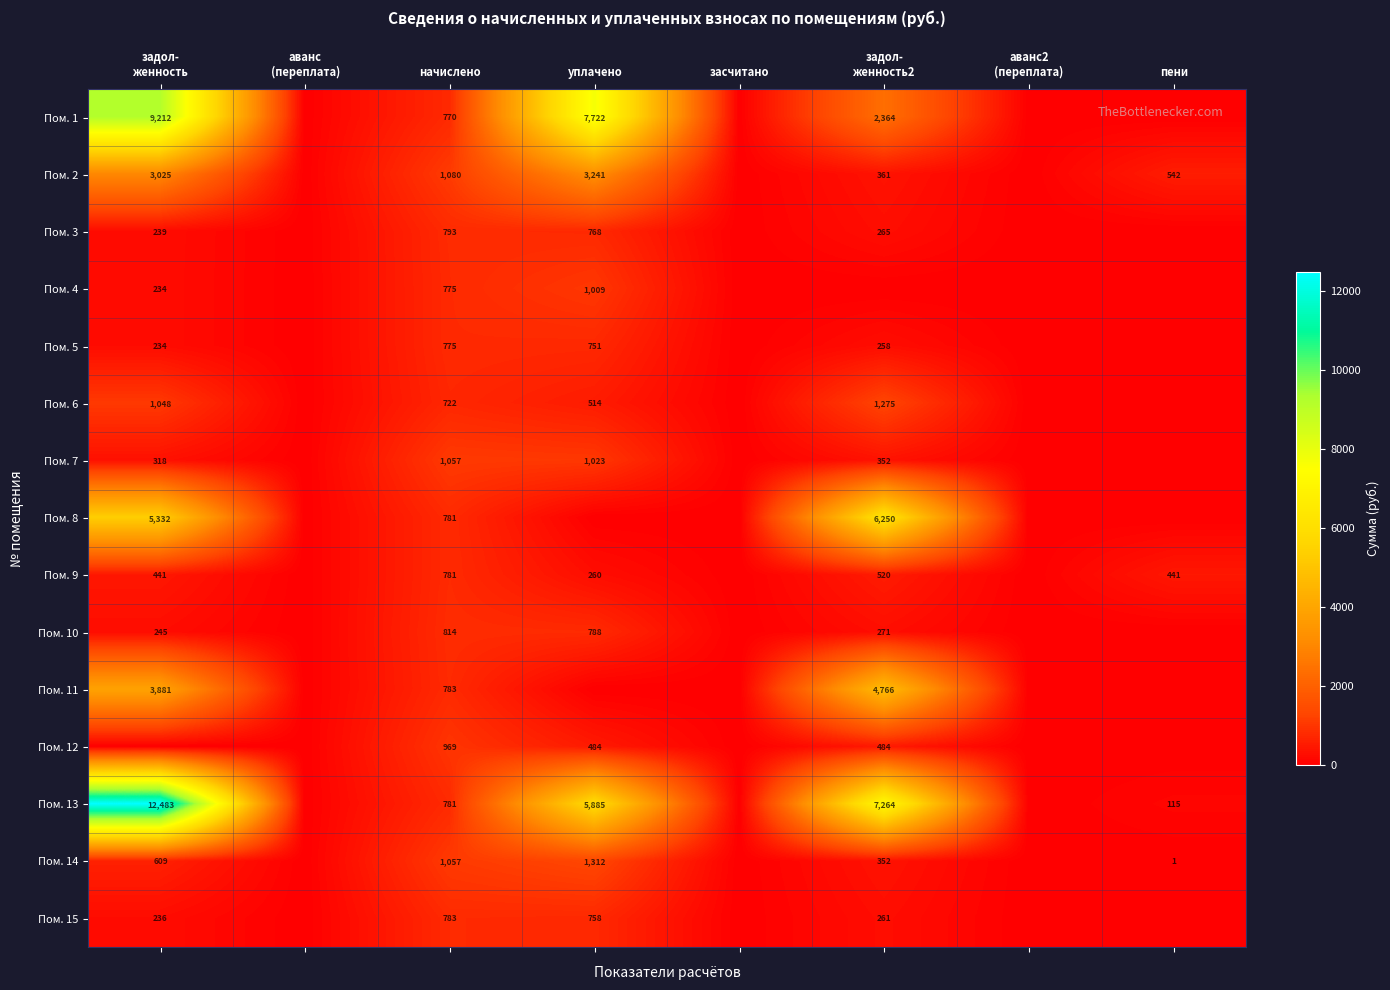

What is the spread (max minus min) of values at начислено?

358